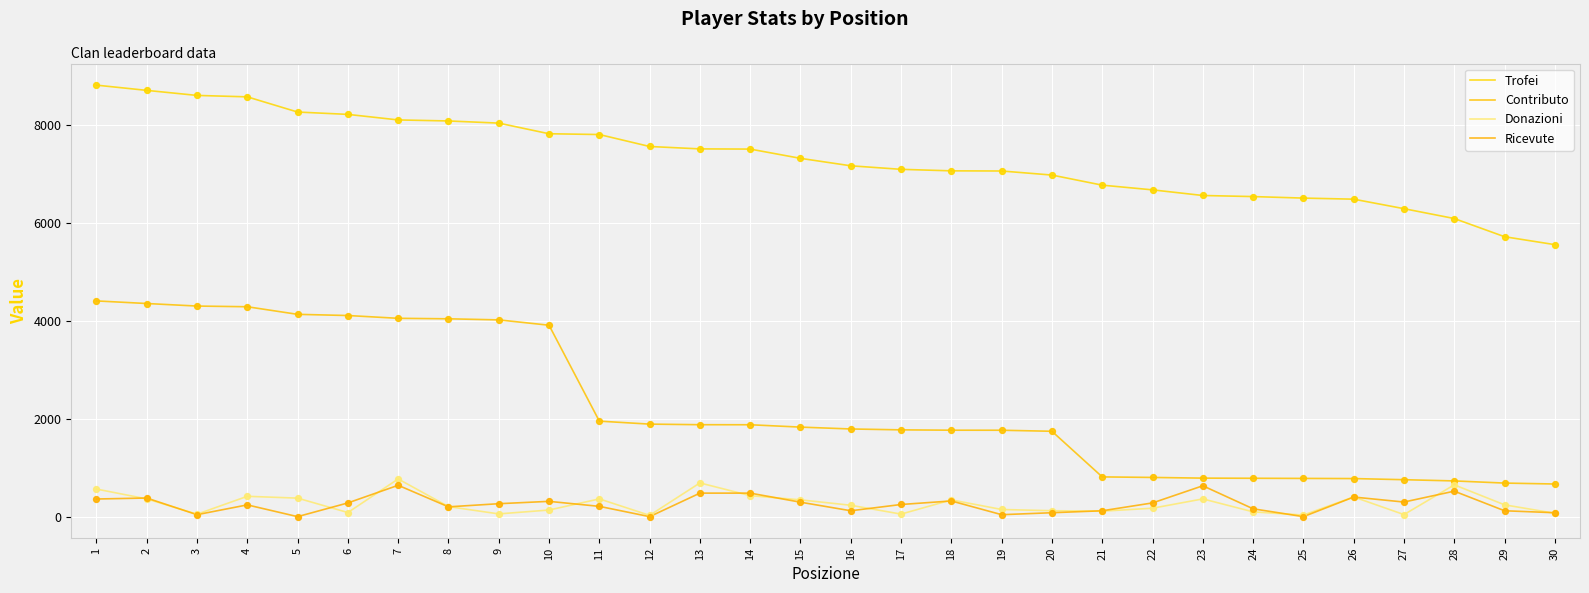

Does the chart have visible grid lines?

Yes